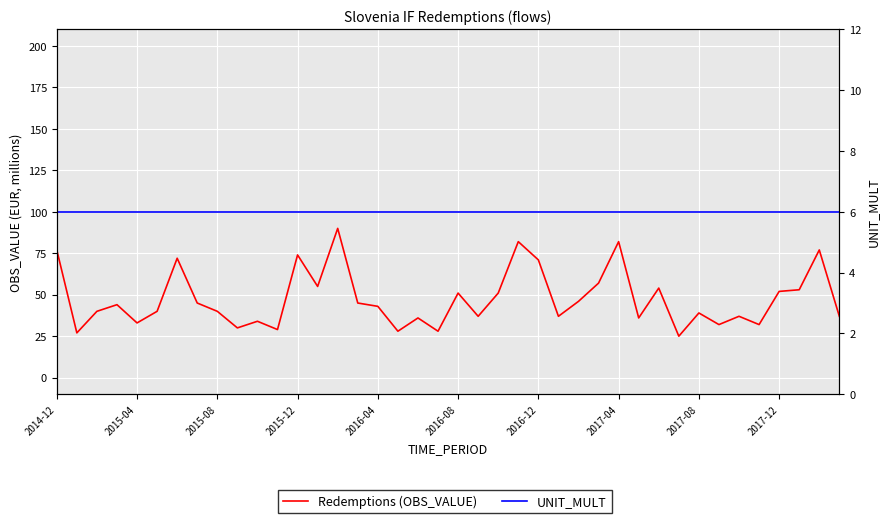

What value does the UNIT_MULT series have at 2017-08?

6